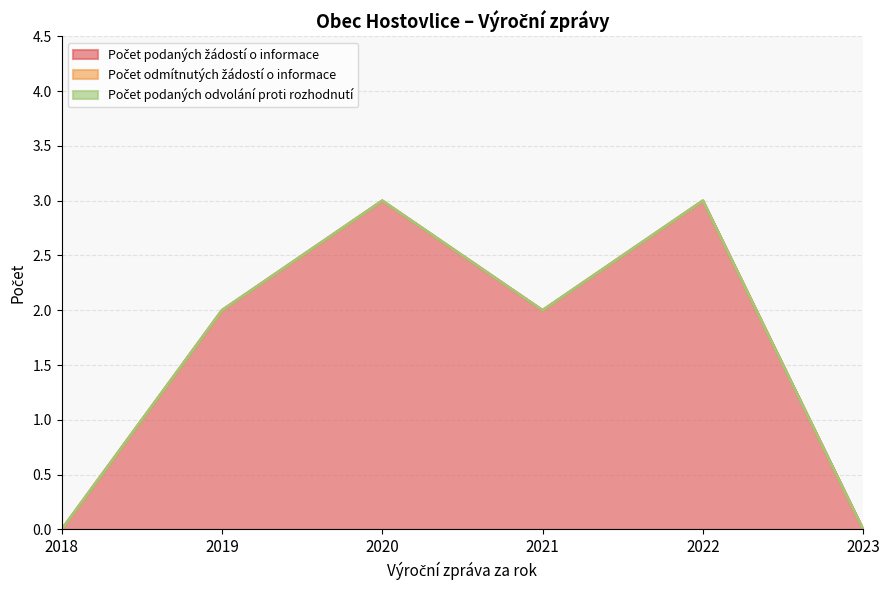

At which label is Počet odmítnutých žádostí o informace closest to 0?

2018